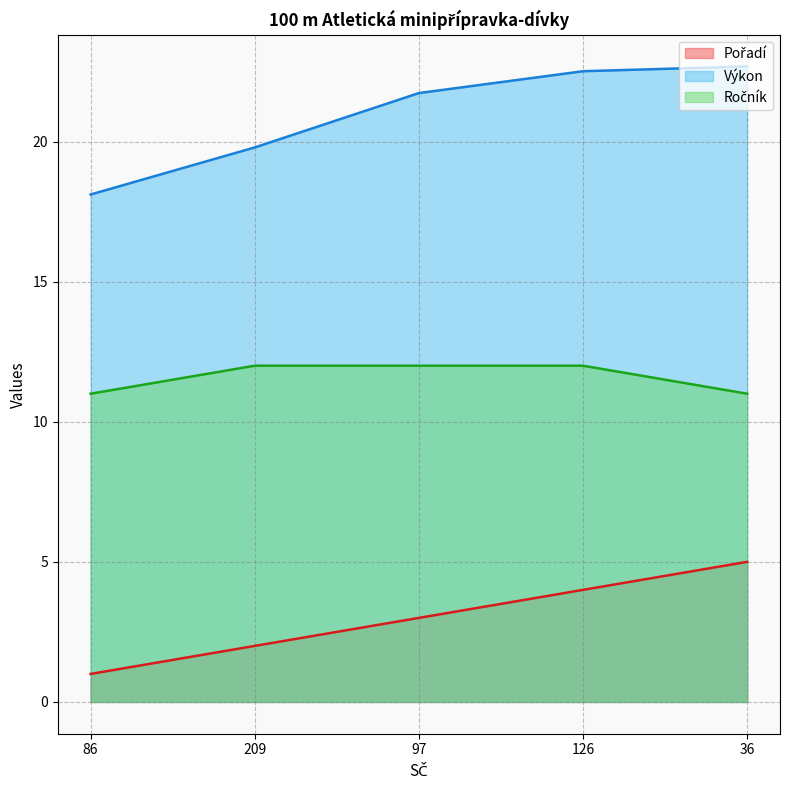

Does the chart display data point markers on the line(s)?

No